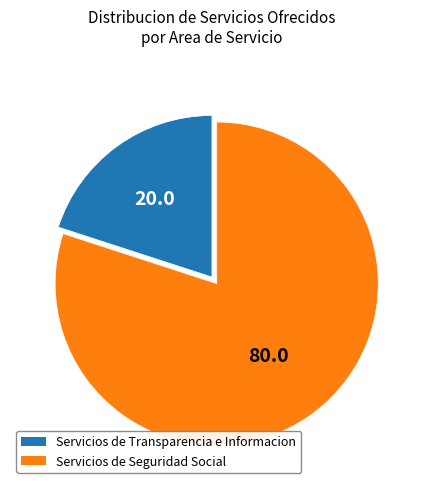

Does any single category account for the majority?

Yes